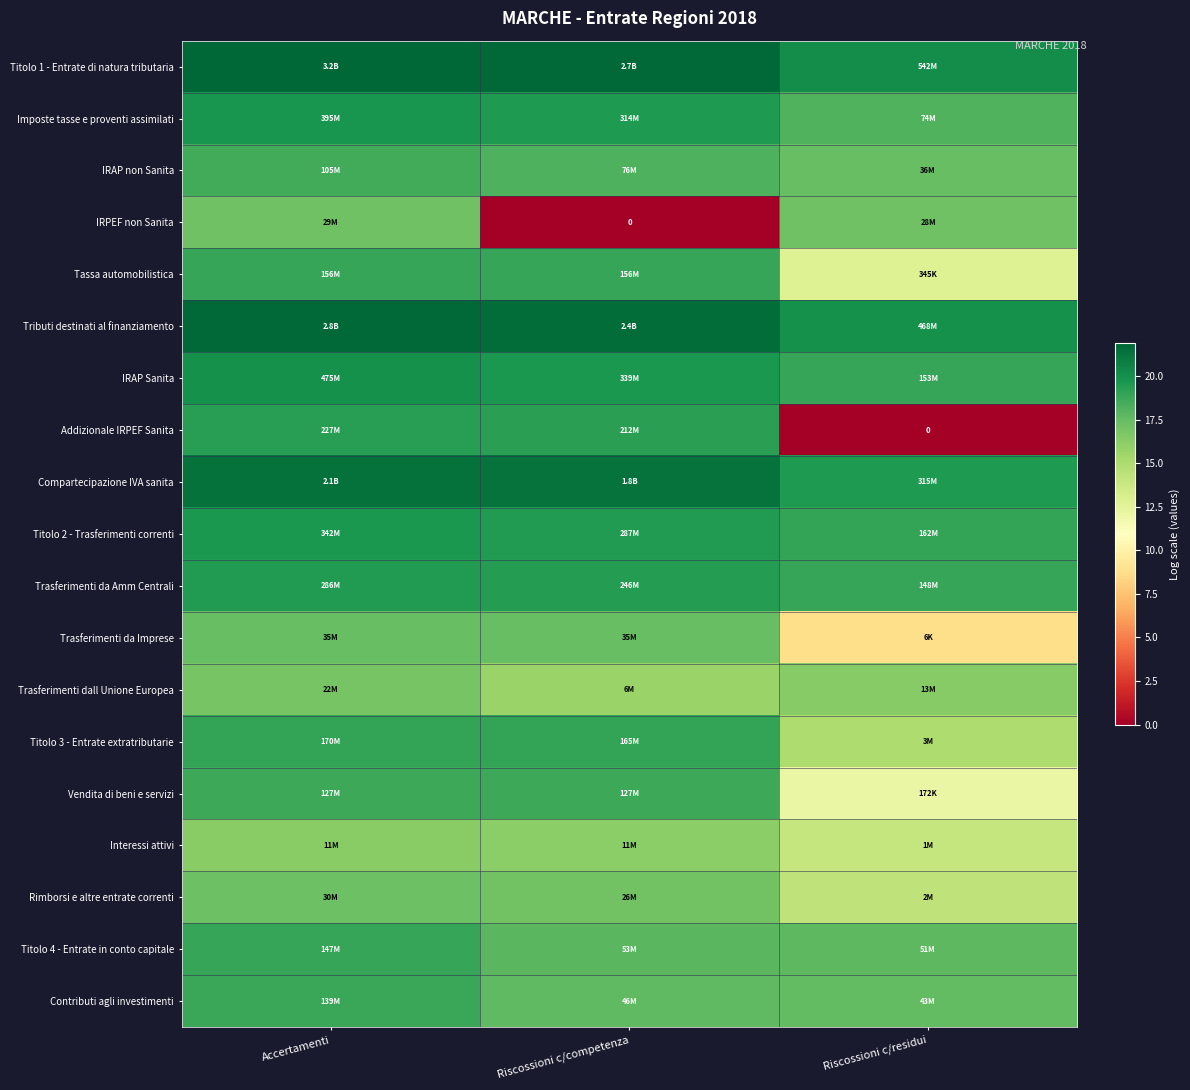

Between Accertamenti and Riscossioni c/competenza, which is larger?

Accertamenti